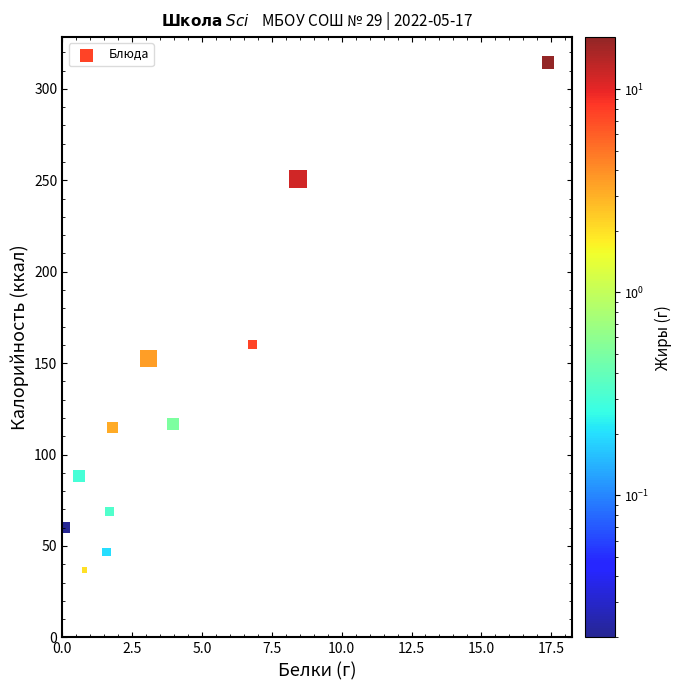

What is the average X value?

4.2